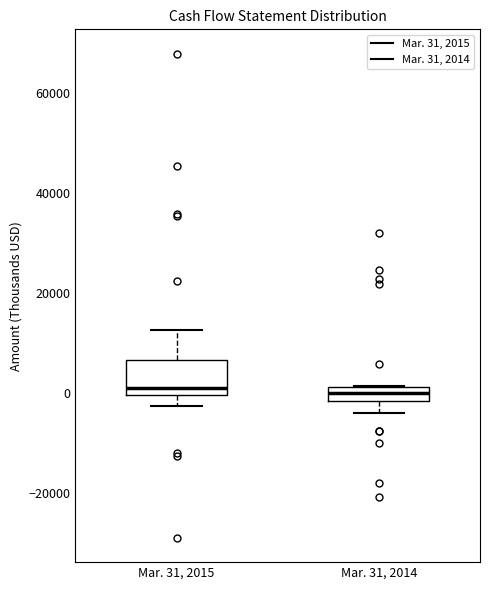

Where is the upper edge of the box for Mar. 31, 2014 on the y-axis? The values are not printed on the chart, so give them approximately, as read against the axis.

2000